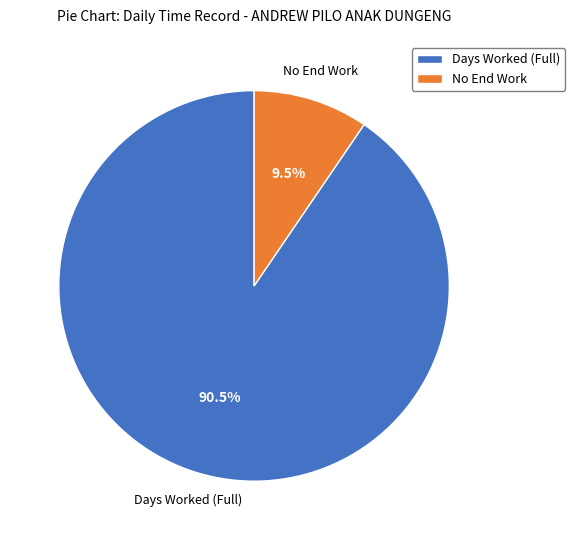

To the nearest percent, what is the difference between the largest and smallest slice percentages?

81%